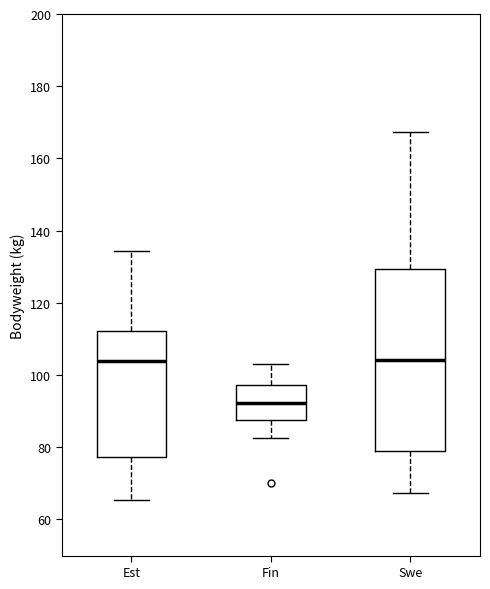

Which box has the lowest median line?

Fin